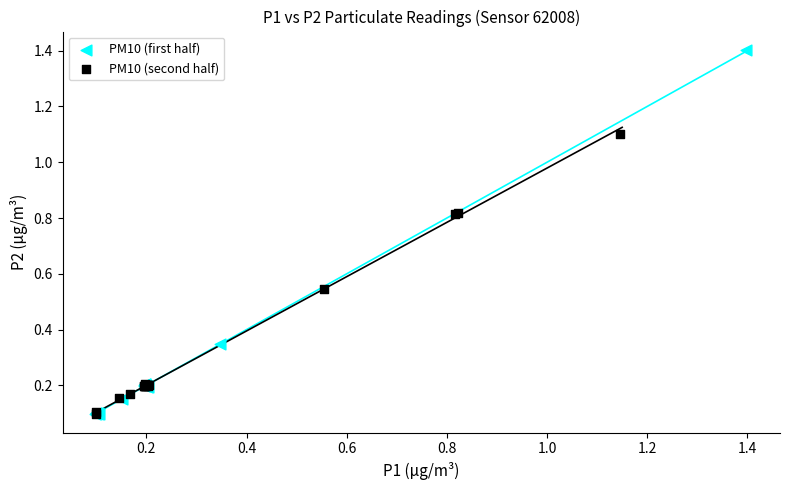

Which series has the widest spread of Y values?

PM10 (first half)